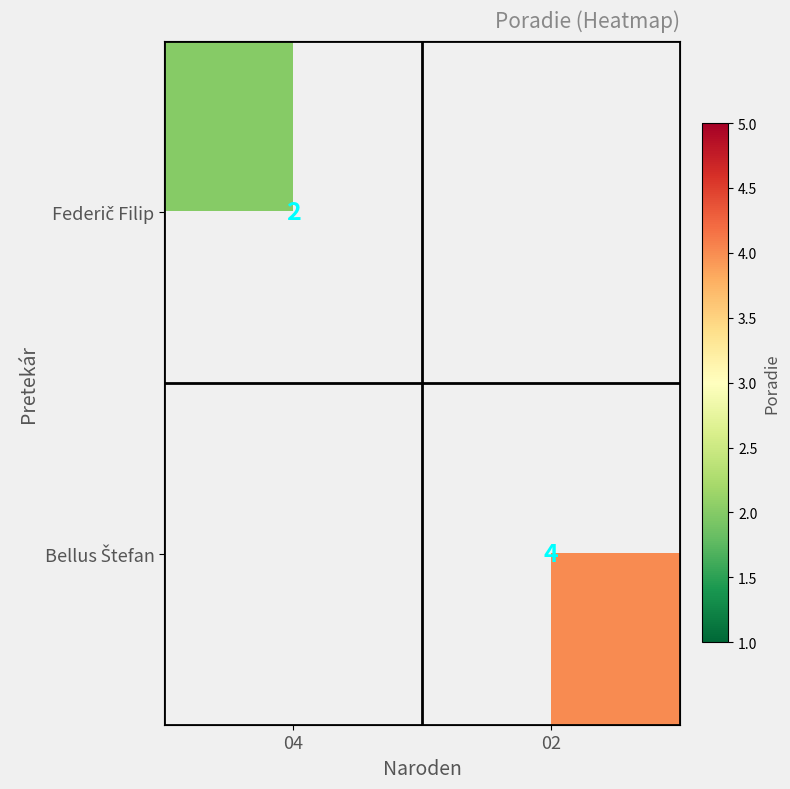

Which label corresponds to the smallest value in the chart?

04